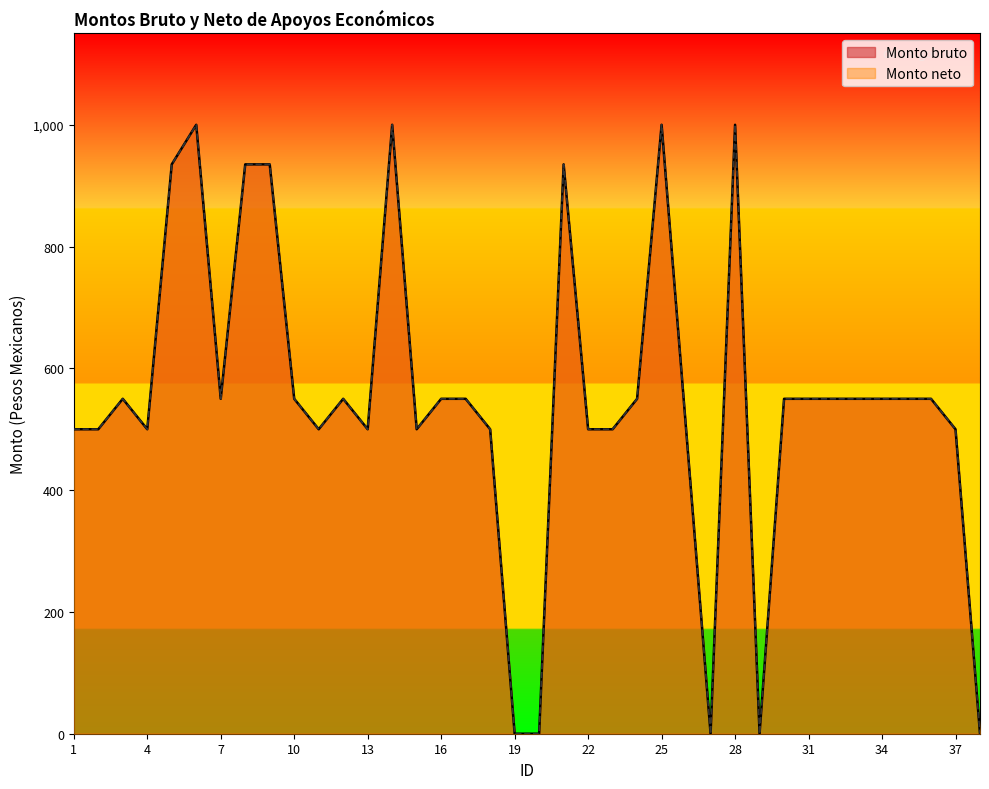

Which has a higher value, 33 or 18?

33